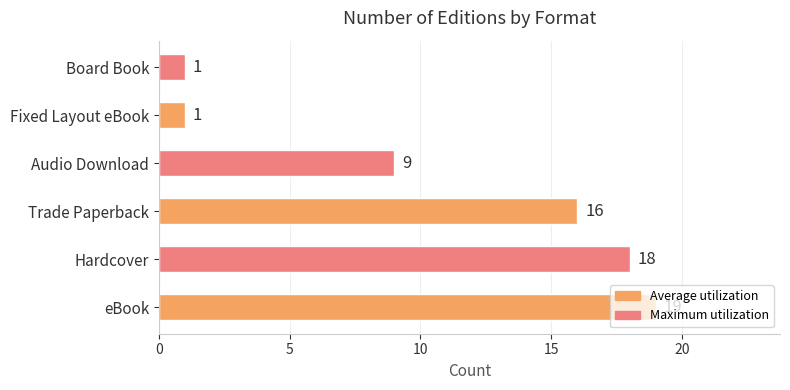

What is the difference between the values at Hardcover and Audio Download?

9